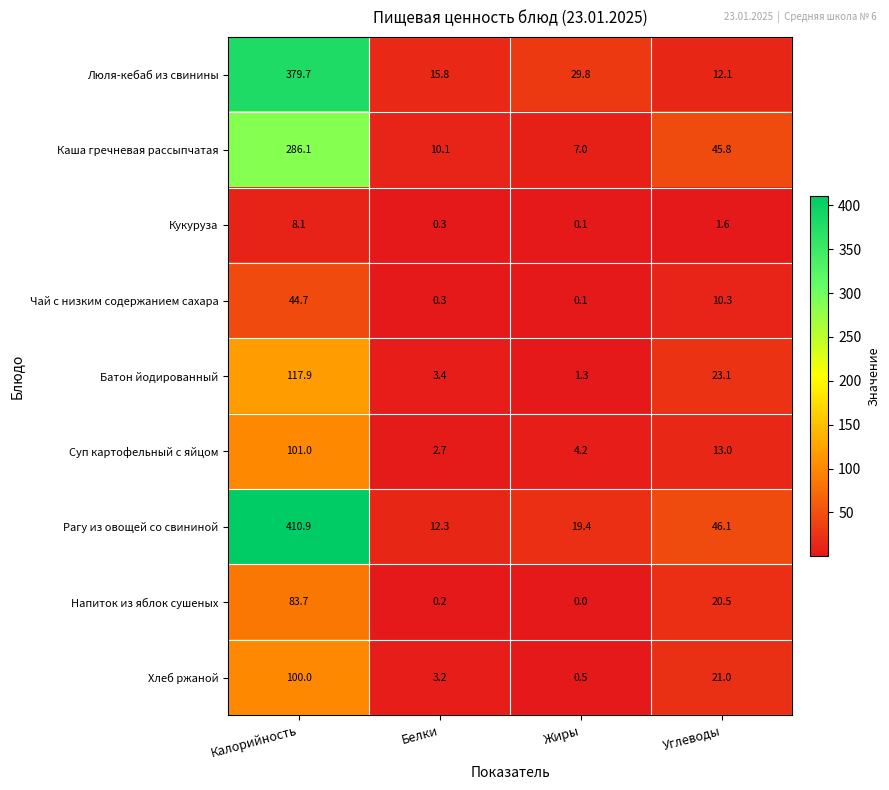

What value does the Батон йодированный series have at Жиры?

1.3